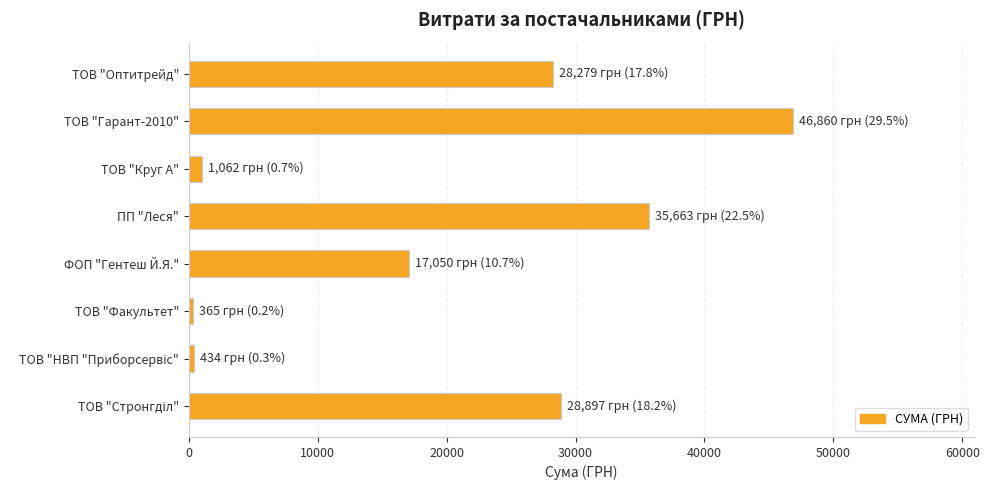

Approximately how many times larger is the value at ТОВ "Оптитрейд" compared to ПП "Леся"?

0.8